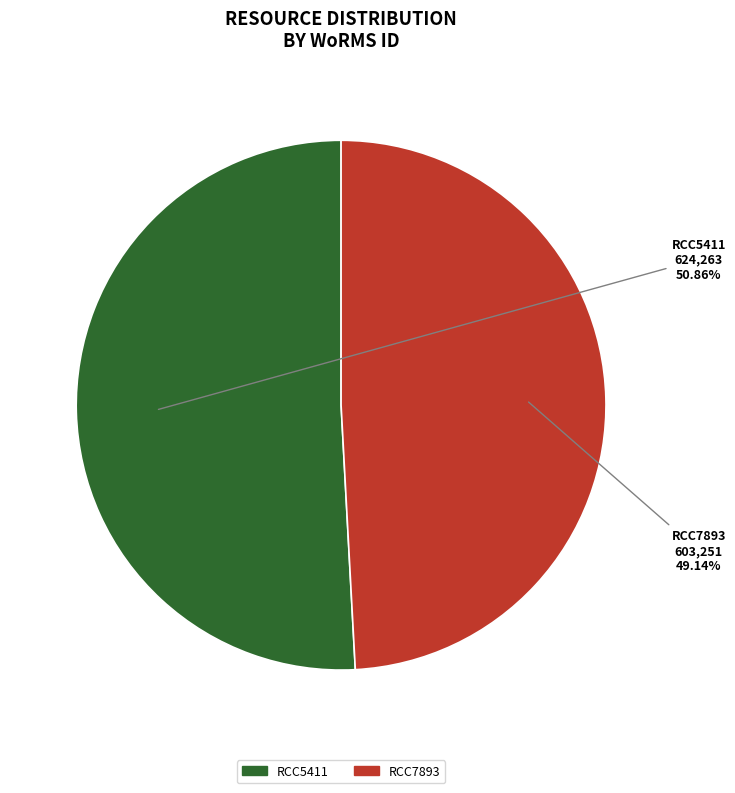

What is the ratio of the value at RCC5411 to the value at RCC7893?

1.0